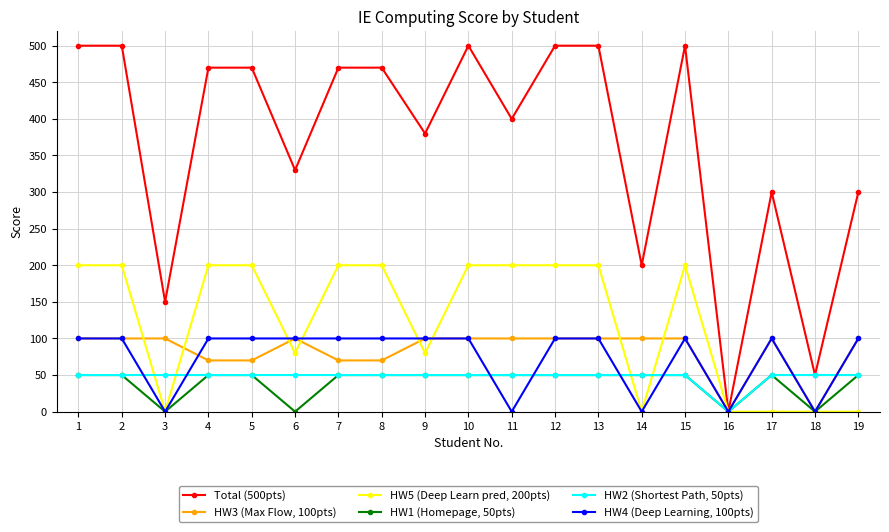

How many positive values does the Total (500pts) series have?

18